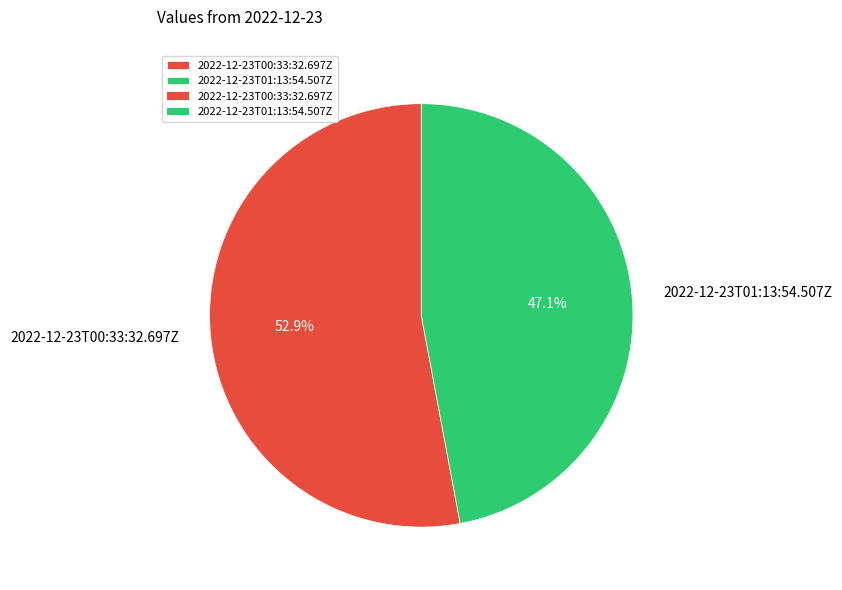

To the nearest percent, what percentage of the pie is 2022-12-23T00:33:32.697Z?

53%